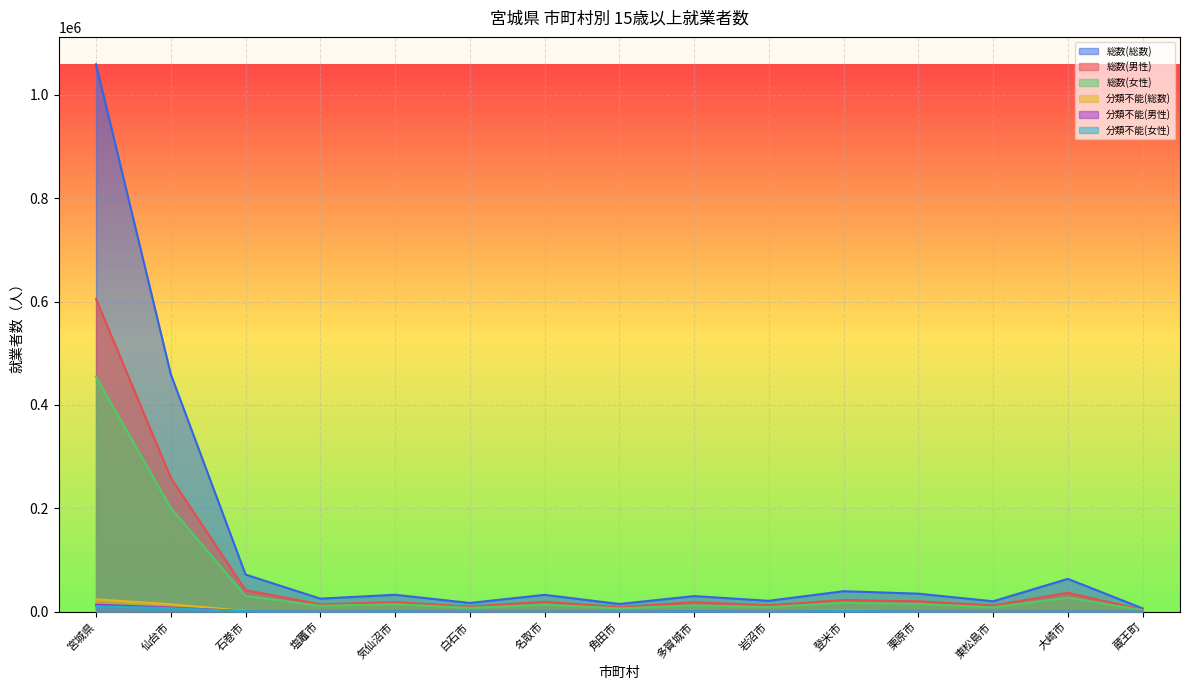

At which category does 総数(男性) reach its first local peak?

気仙沼市